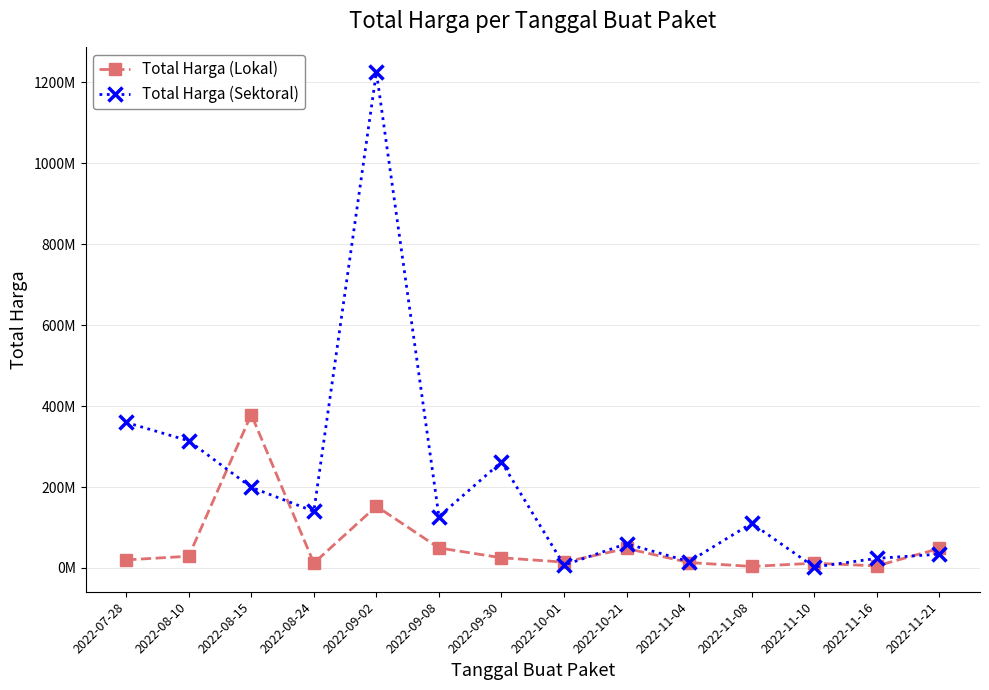

How many interior local valleys does the Total Harga (Sektoral) series have?

5